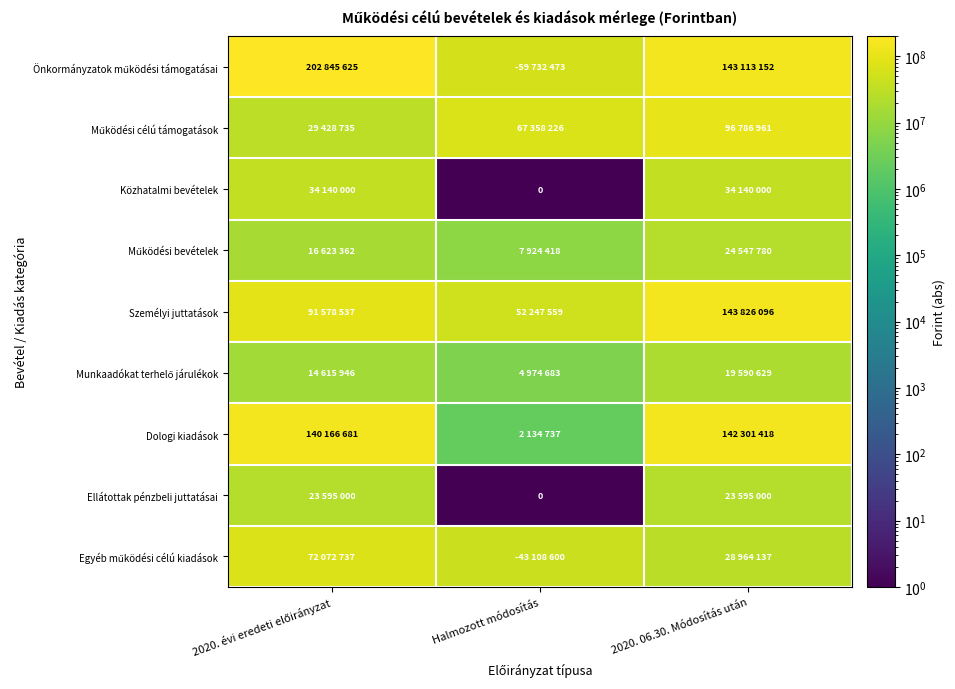

The Közhatalmi bevételek series shows 1 at Halmozott módosítás. True or false?

False